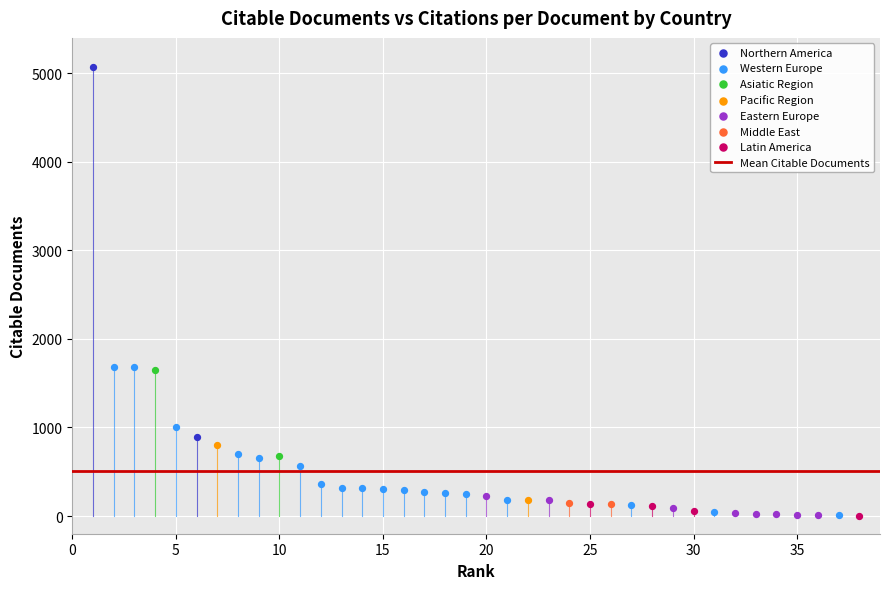

Which series reaches the maximum Y coordinate?

Northern America